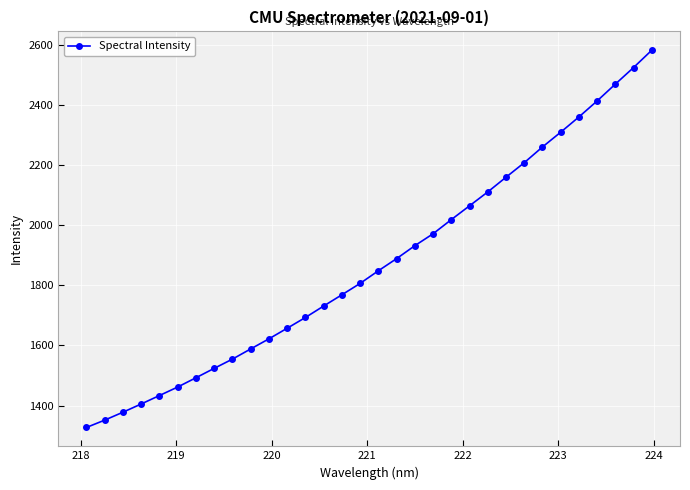

True or false: the data has more than 2 interior local peaks.

False